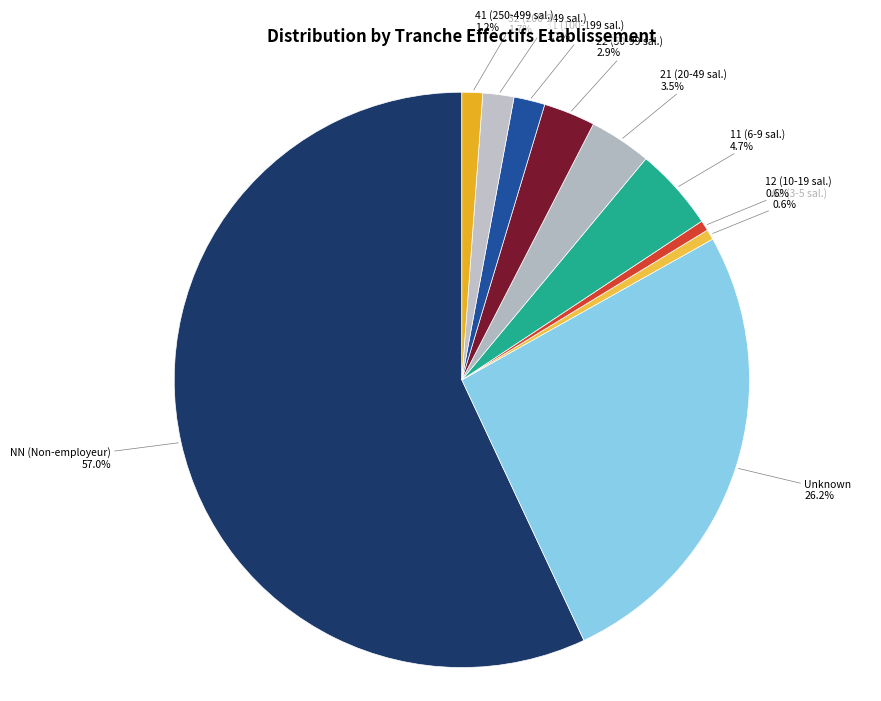

Between NN (Non-employeur) and 12 (10-19 sal.), which is larger?

NN (Non-employeur)